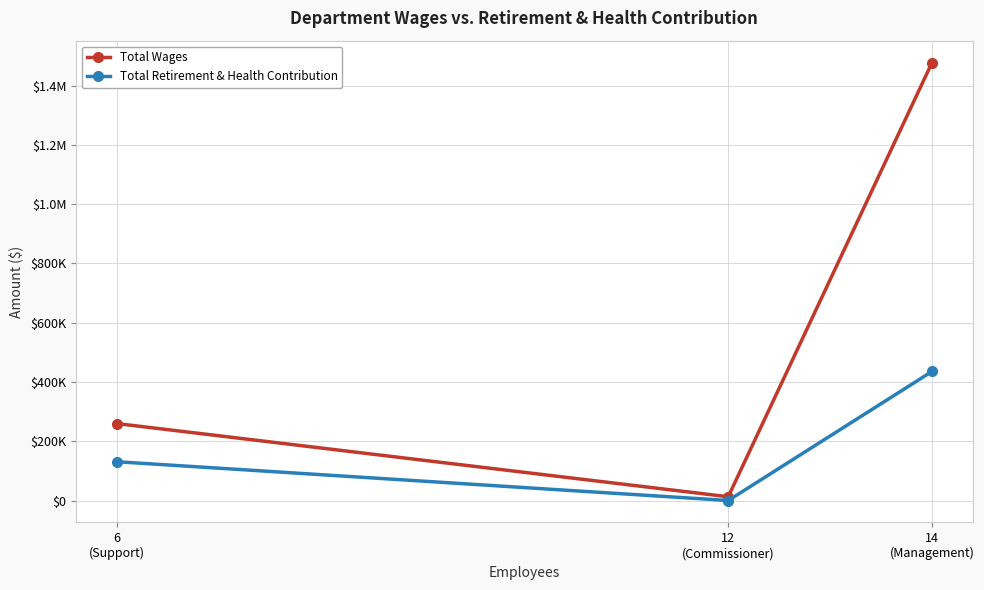

Reading right to left, list all the values displayed in this chart.

Total Wages: 1477898	12700	259676
Total Retirement & Health Contribution: 435588	0	130887